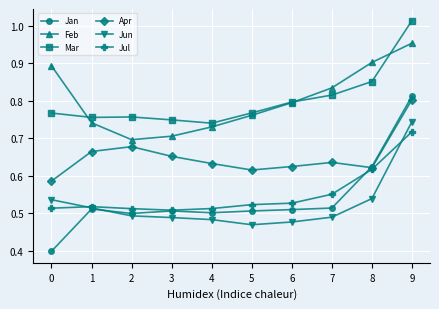

What is the total value across all series at 2?

3.6